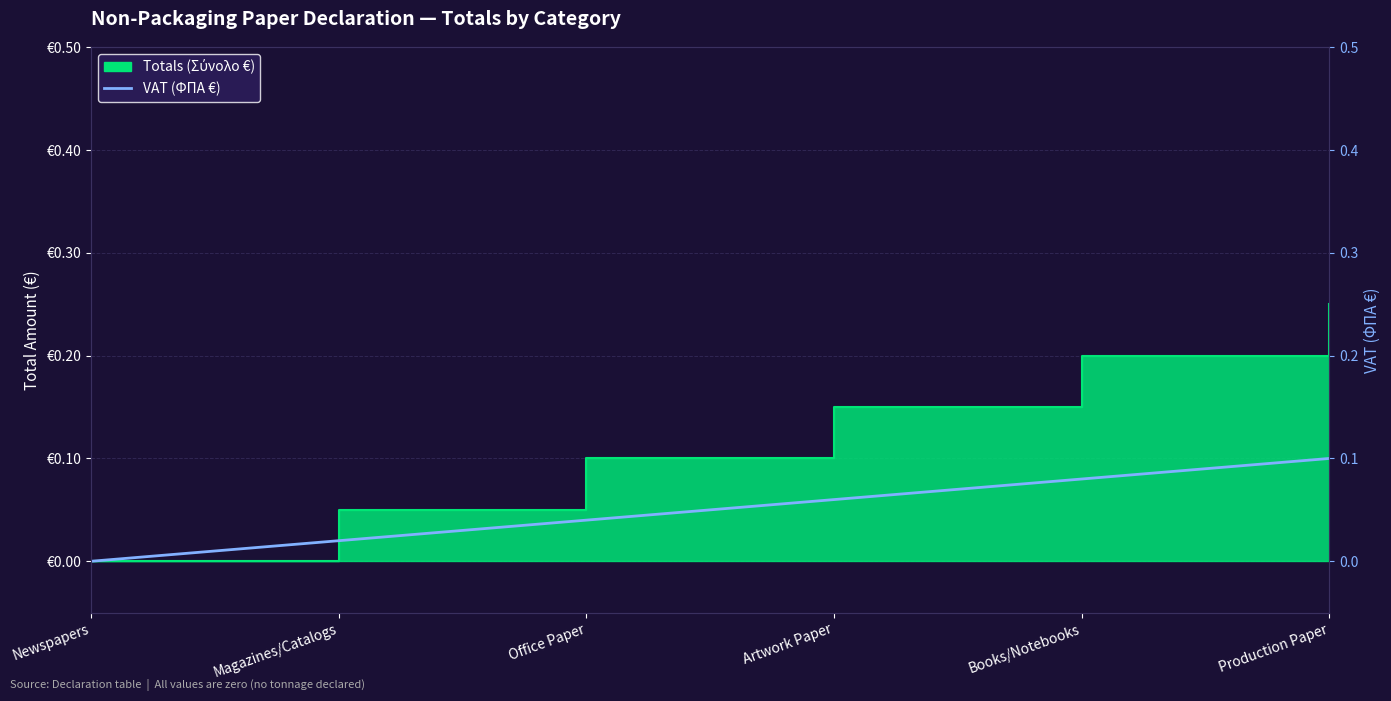

What is the label of the 6th point from the left?

Production Paper